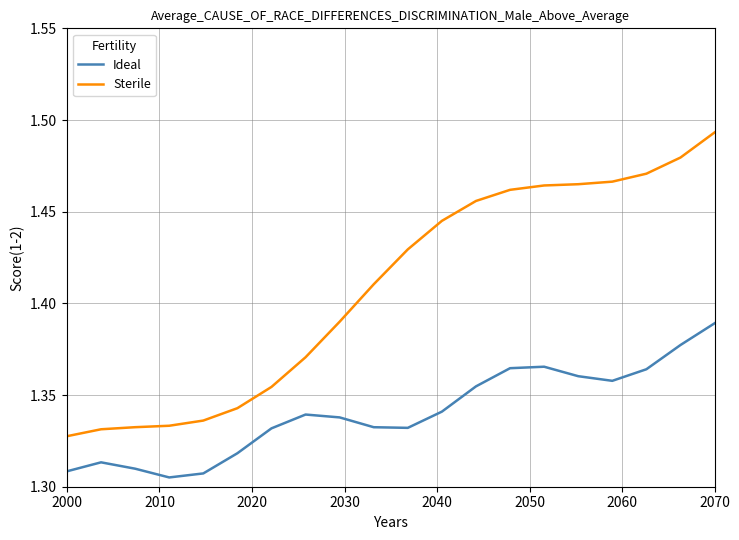

True or false: Sterile and Ideal intersect in this chart.

False